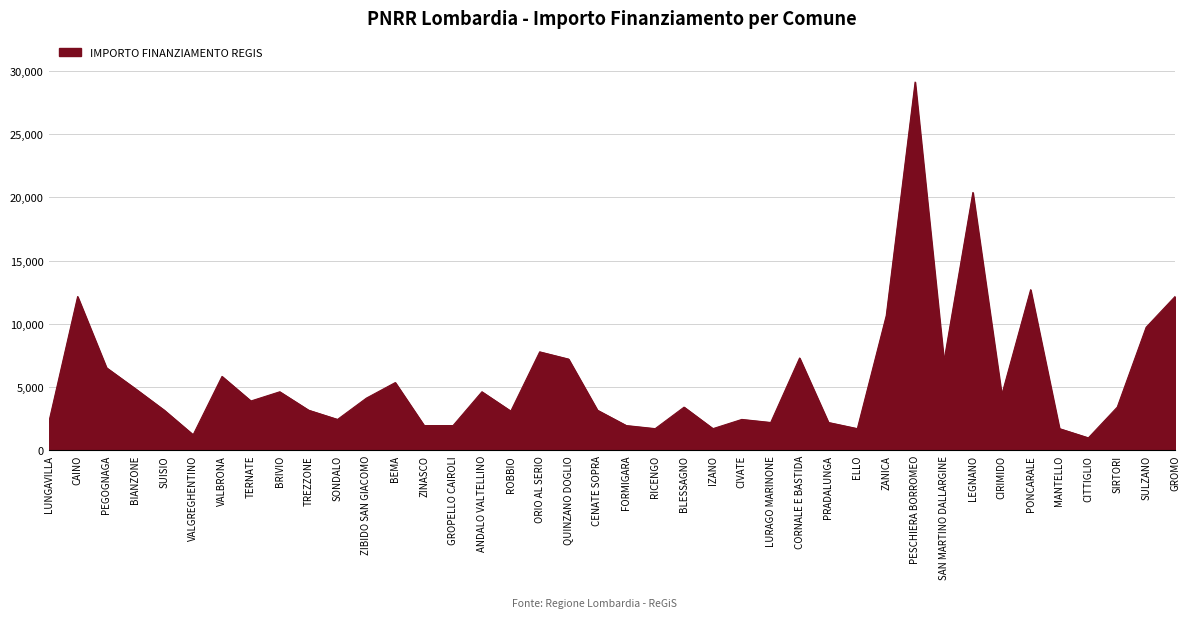

What value does the data have at CITTIGLIO, to the nearest 50?

950